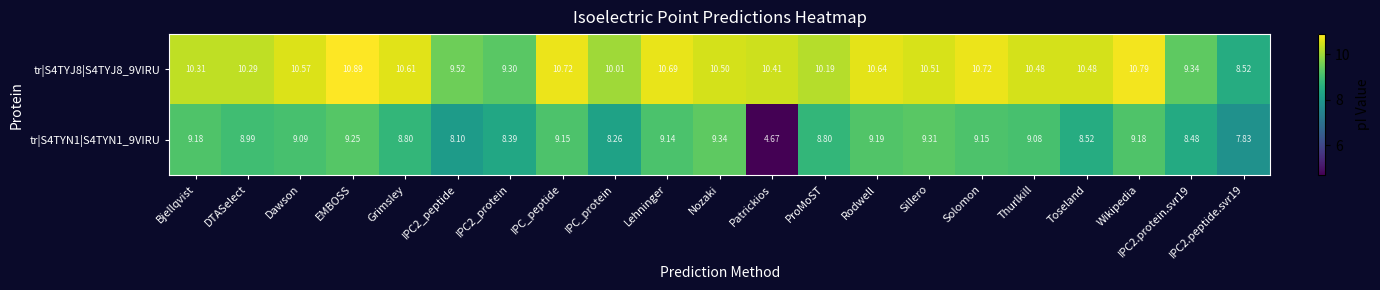

How many data points in tr|S4TYJ8|S4TYJ8_9VIRU are less than 10?

4